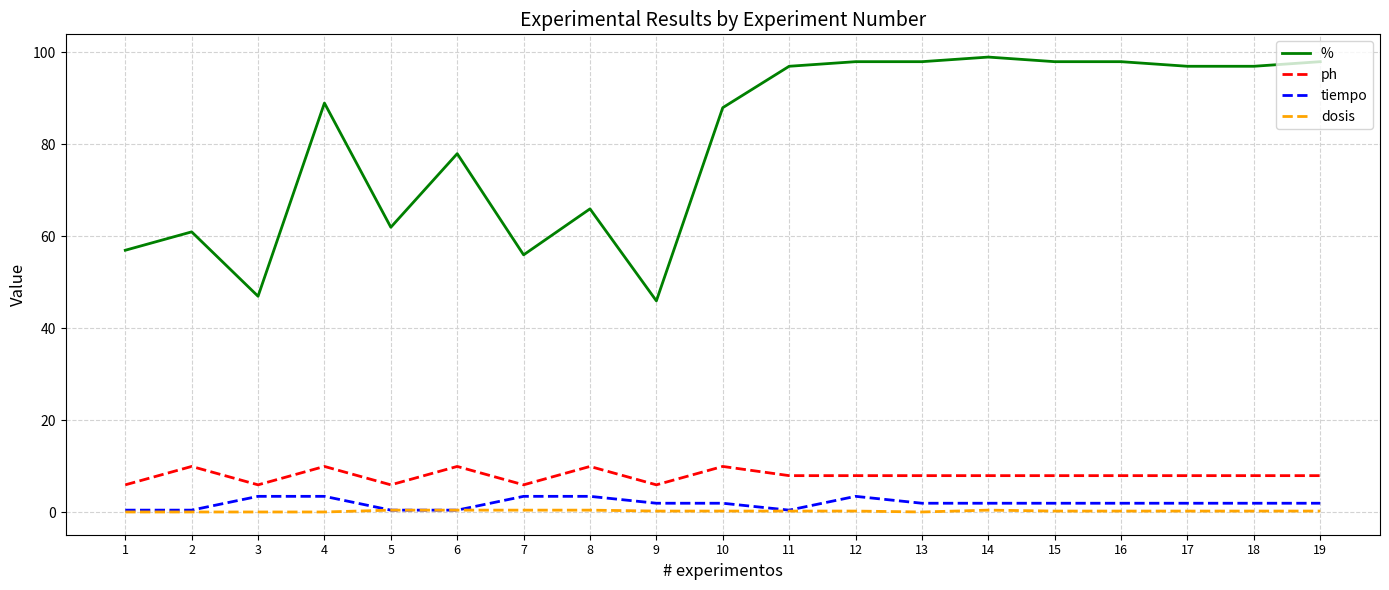

True or false: % and ph intersect in this chart.

False